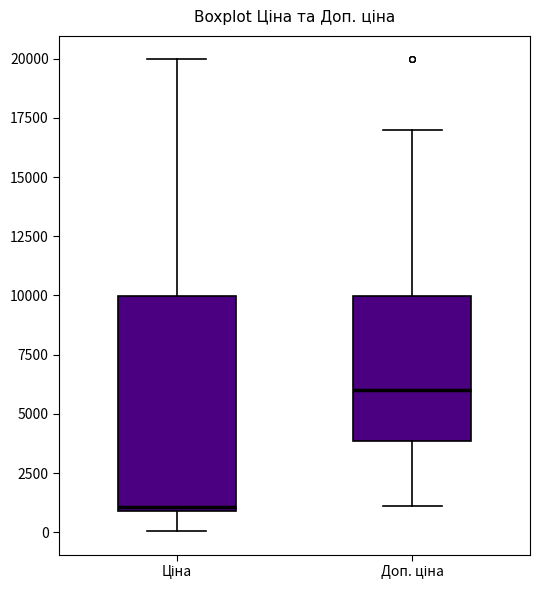

Where does the lower whisker of the box for Ціна end on the y-axis? The values are not printed on the chart, so give them approximately, as read against the axis.

0